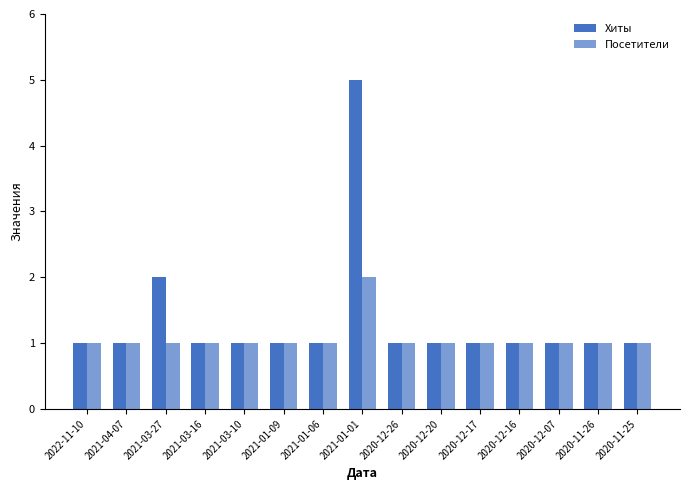

Count the number of categories in the chart.

15